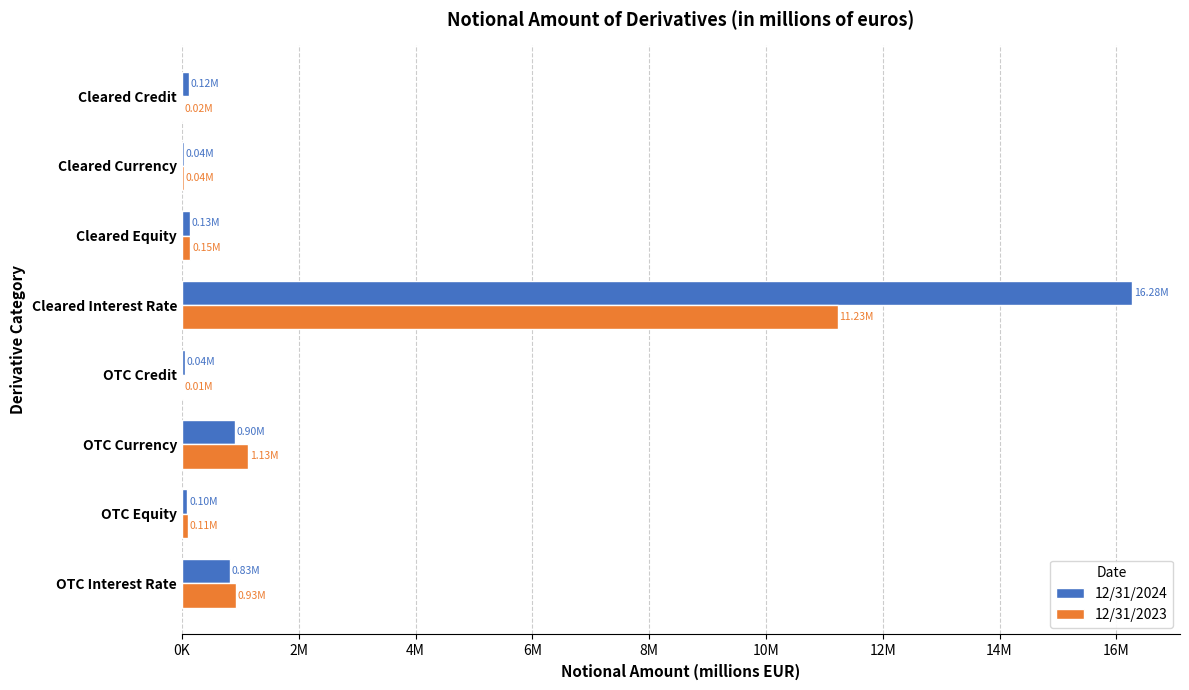

What are all the series names shown in the legend?

12/31/2024, 12/31/2023